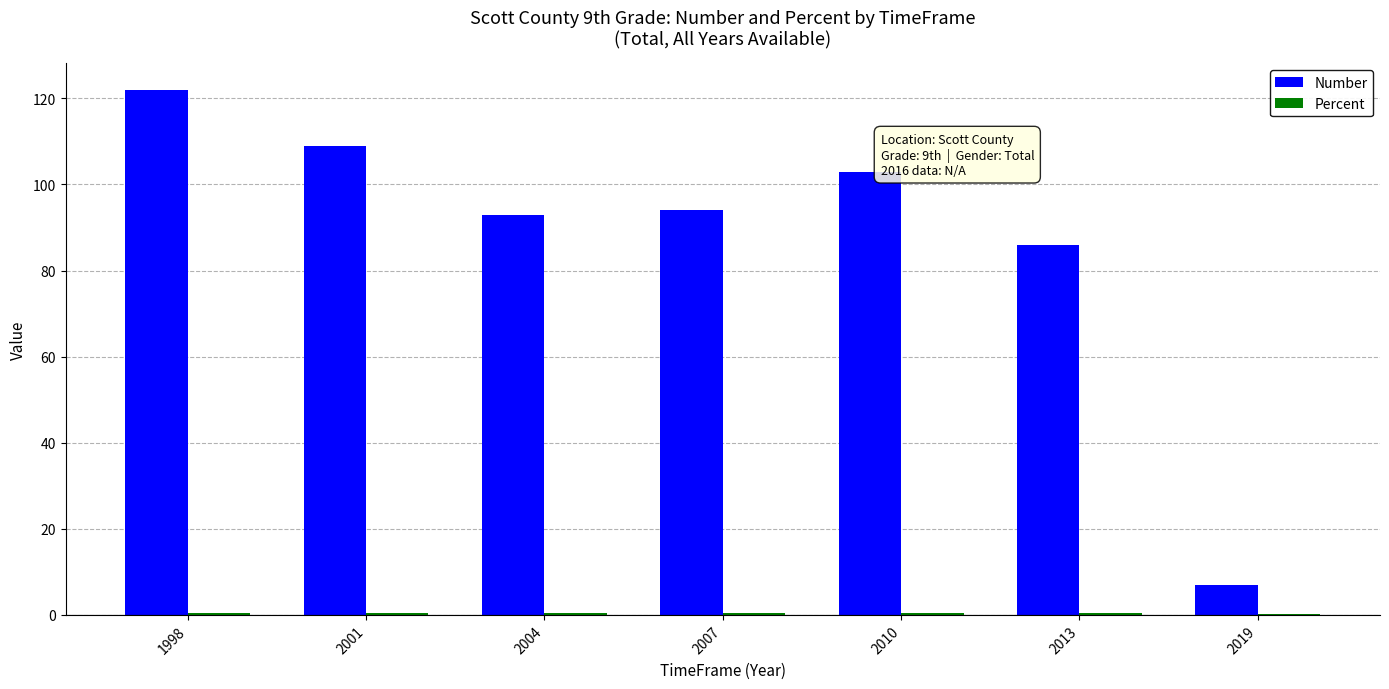

True or false: Number has a value of 103.0 at 2010.

True